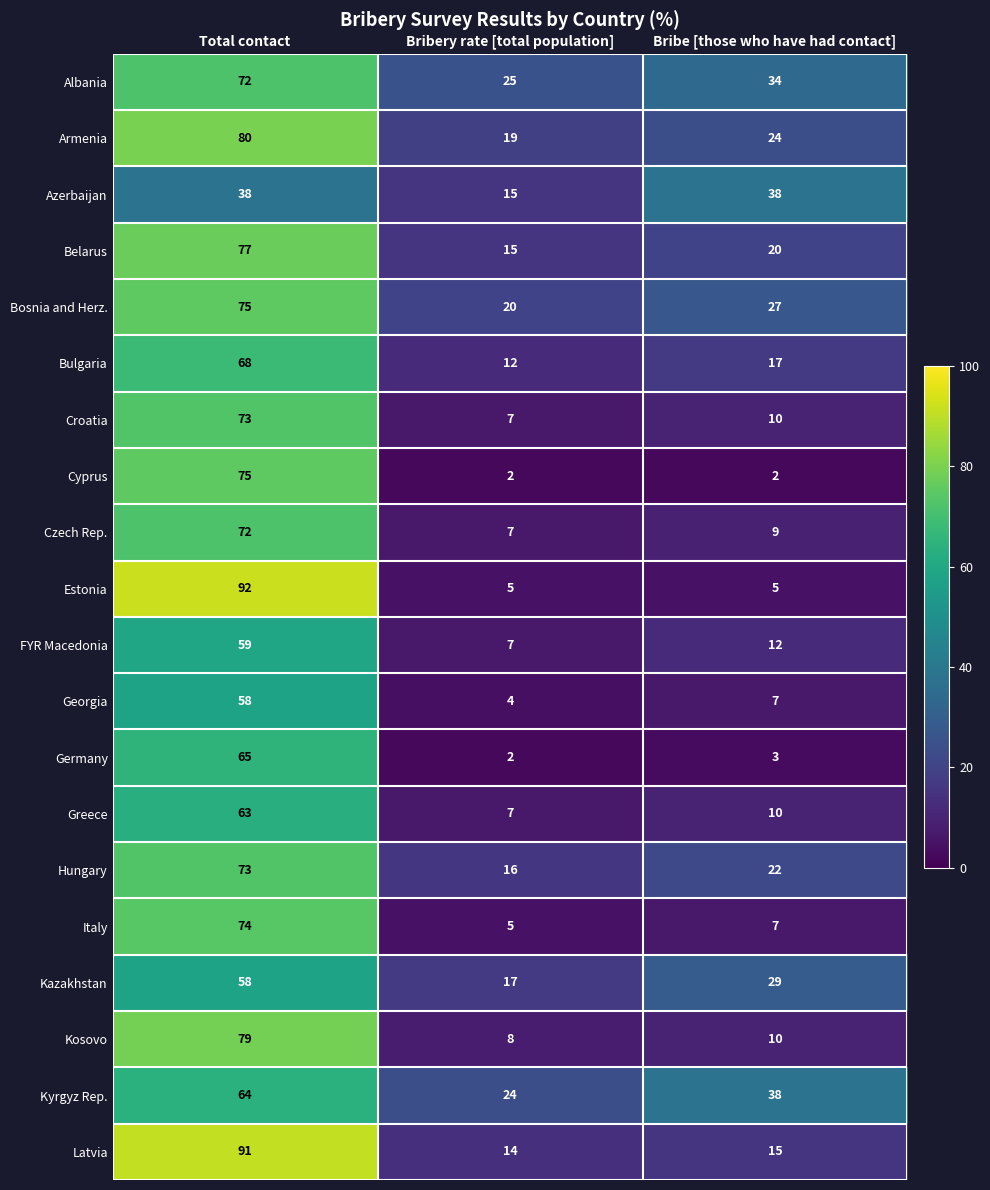

How many data points does each series have?

3